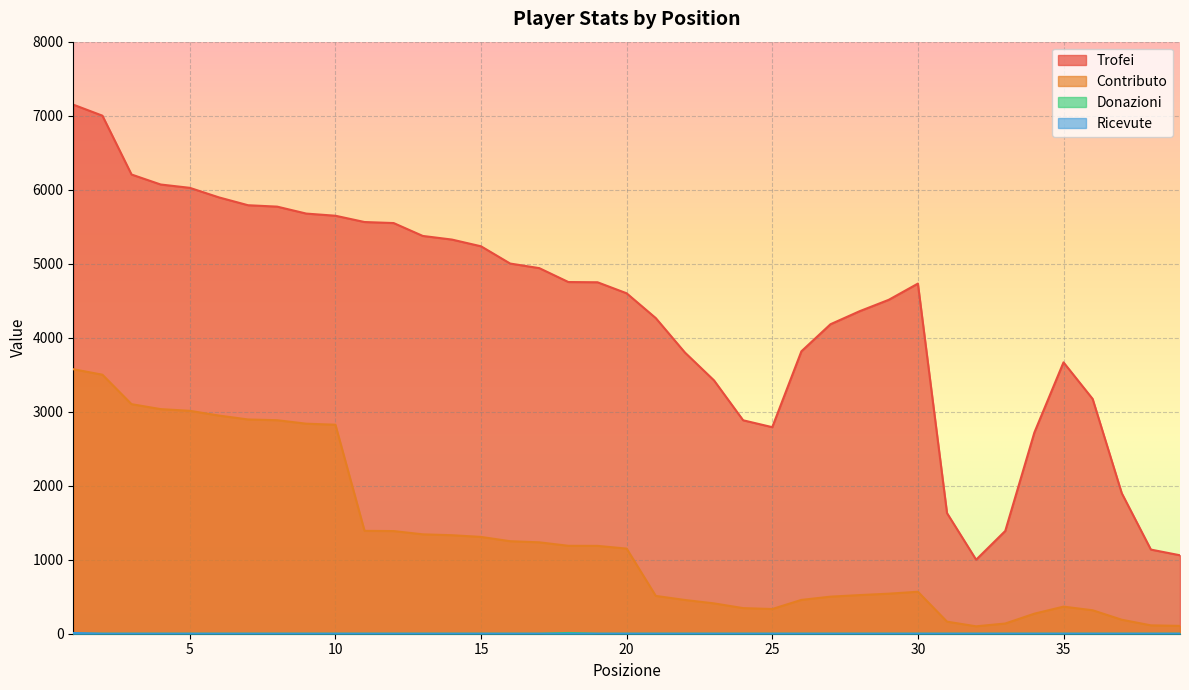

True or false: Trofei has more than 0 interior local peaks.

True